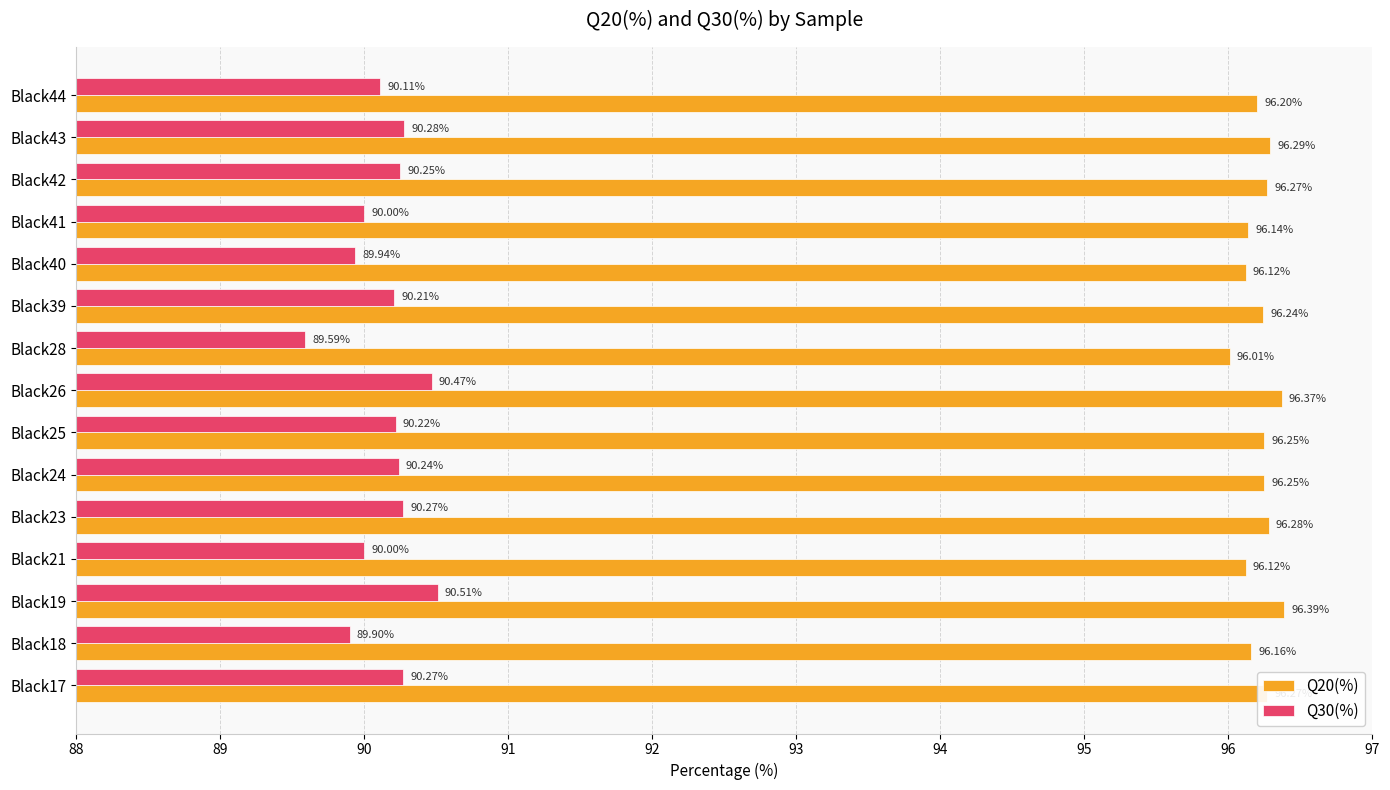

Which series has the largest range (max minus min)?

Q30(%)